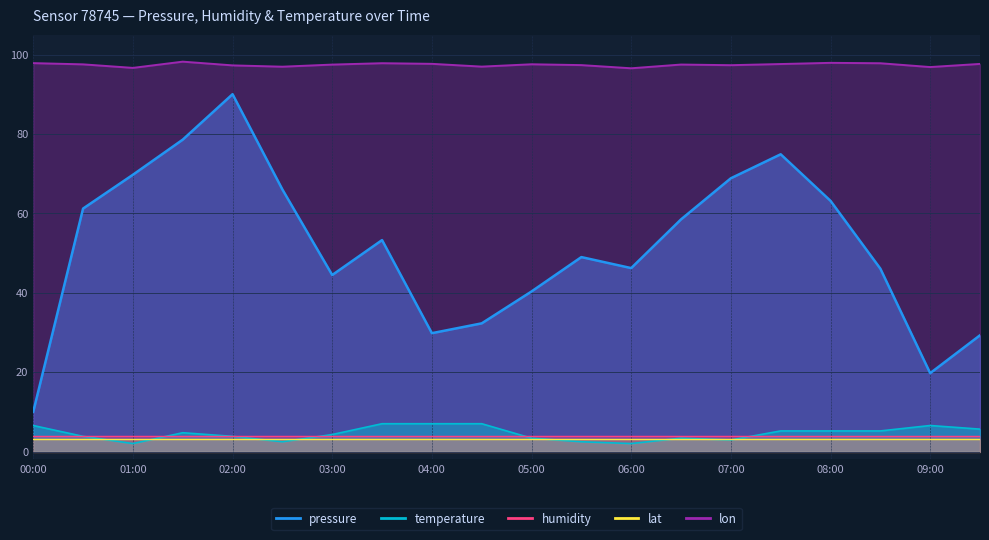

At which category does the chart reach its minimum across all series?

01:00